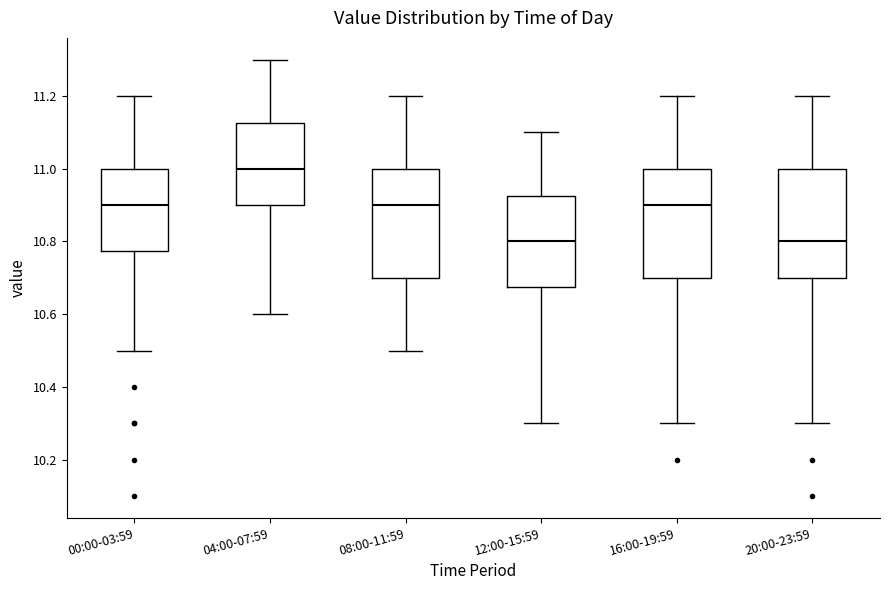

Where is the upper edge of the box for 08:00-11:59 on the y-axis? The values are not printed on the chart, so give them approximately, as read against the axis.

11.00